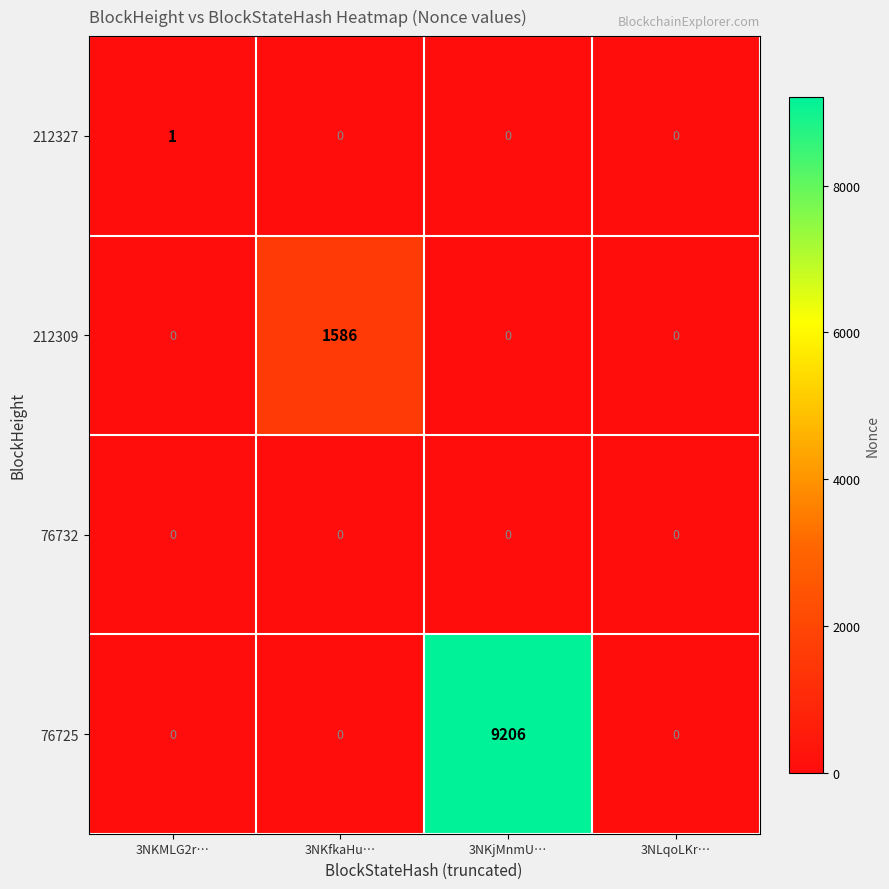

At how many categories does at least one series exceed 5707?

1